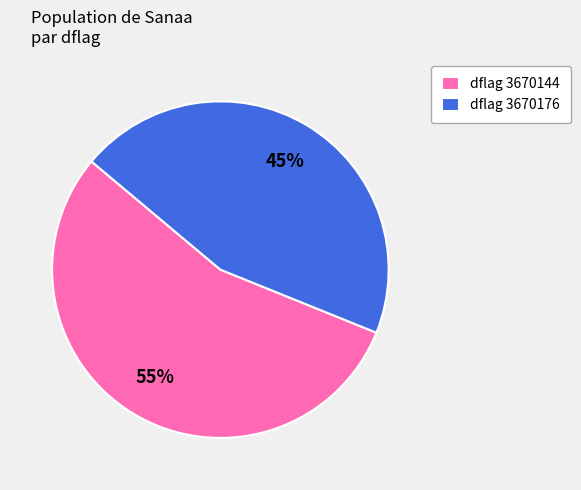

Which slice represents more than half of the pie?

dflag 3670144